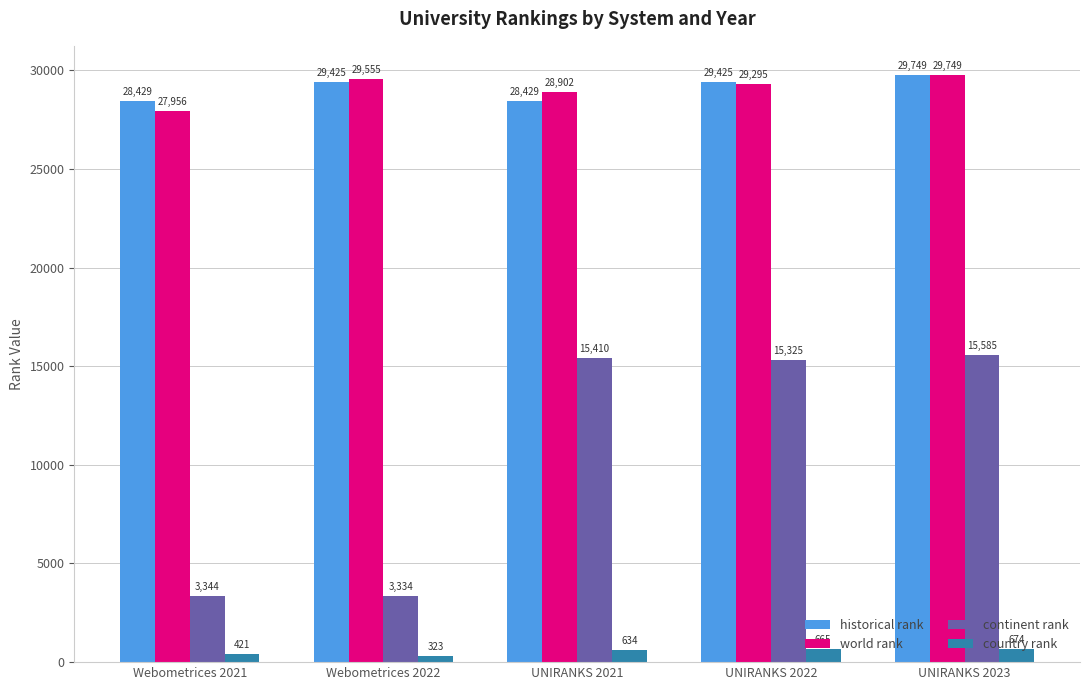

At how many categories does at least one series exceed 9384?

5